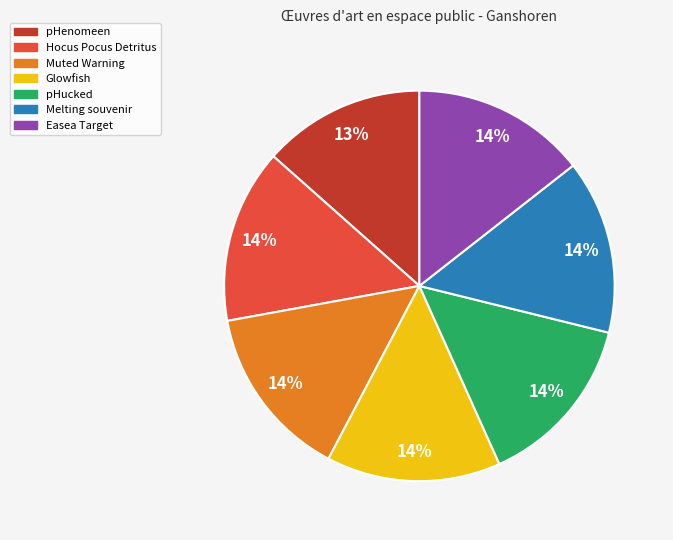

What percentage is the pHenomeen slice, to the nearest percent?

13%